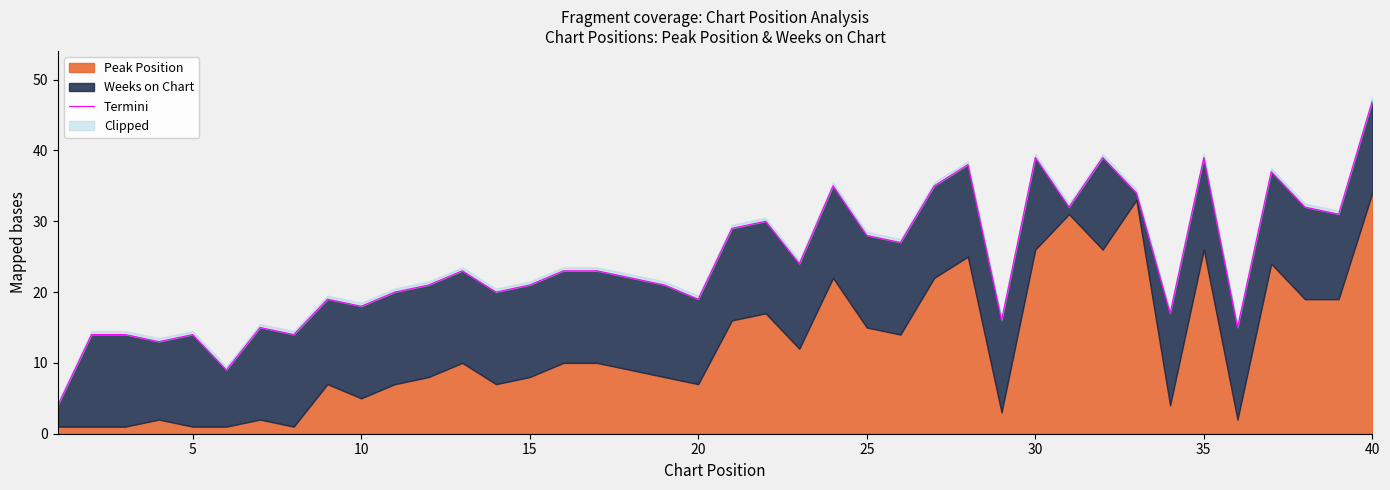

Does the chart display data point markers on the line(s)?

No